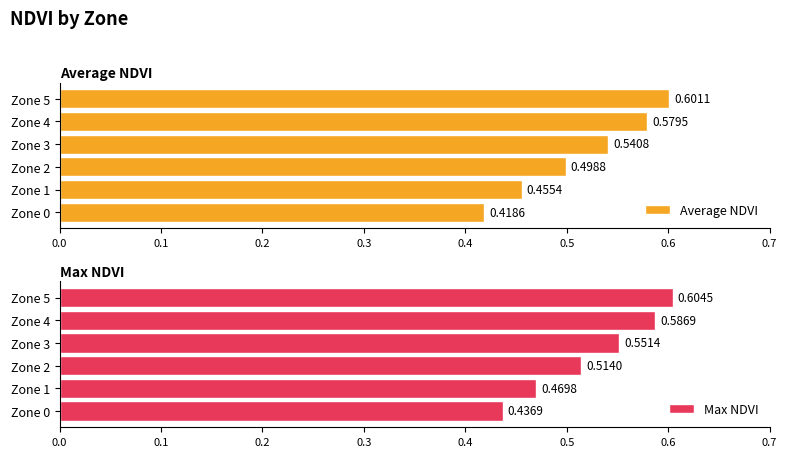

Rank the categories by Average NDVI value from lowest to highest.

Zone 0, Zone 1, Zone 2, Zone 3, Zone 4, Zone 5